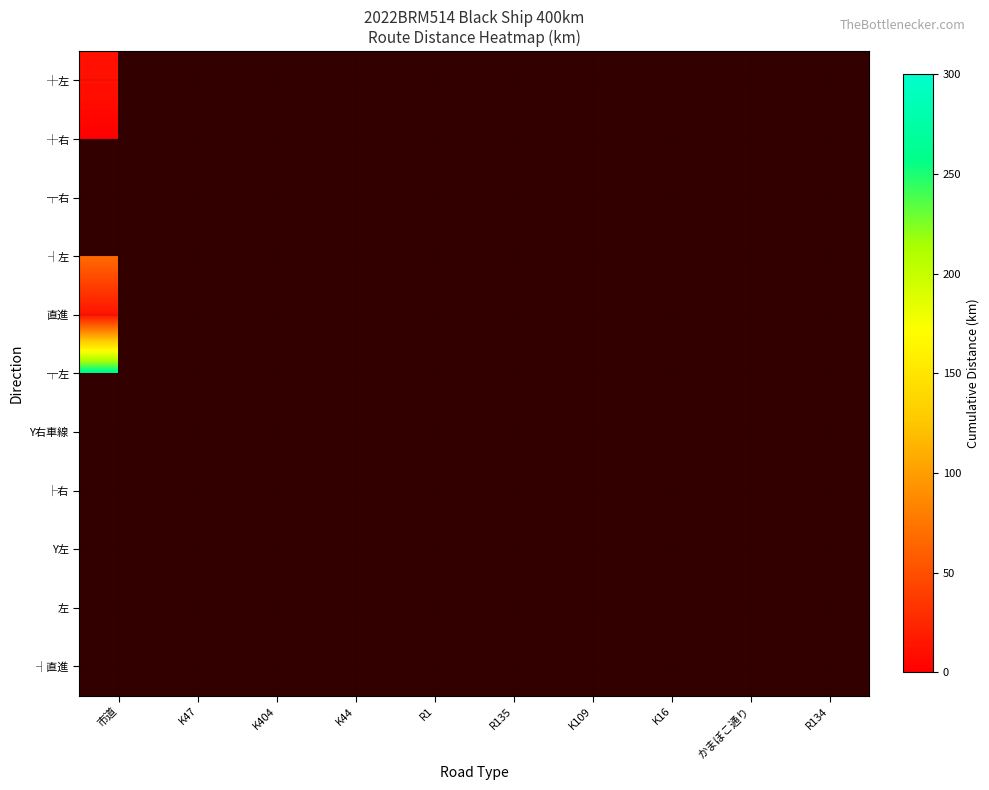

Which label corresponds to the largest value in the chart?

R134